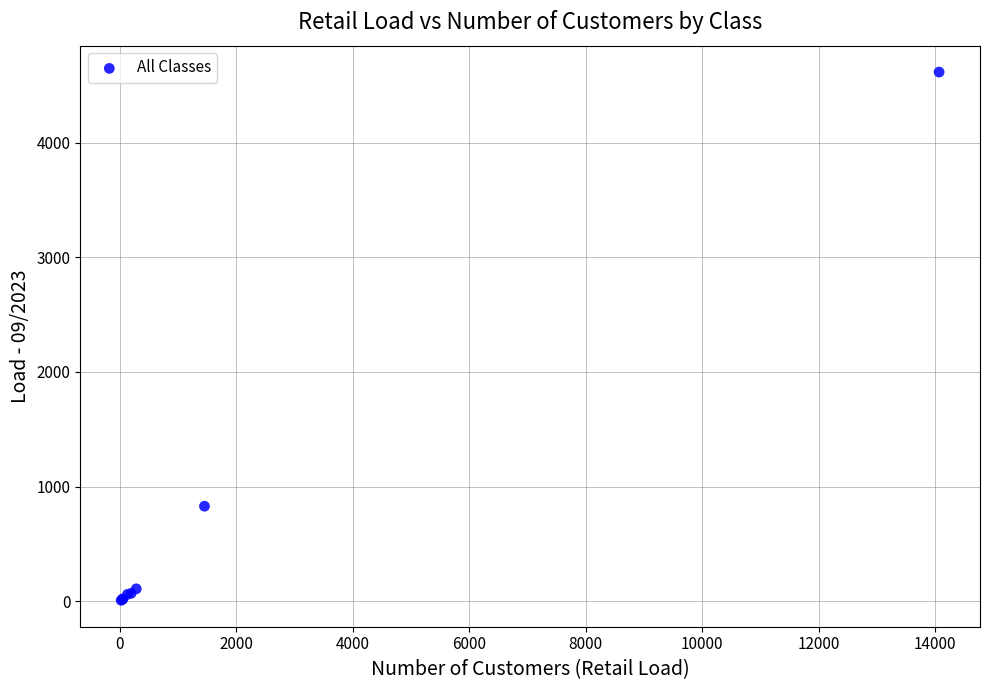

What Y value in the scatter plot is closest to 2312?

828.8